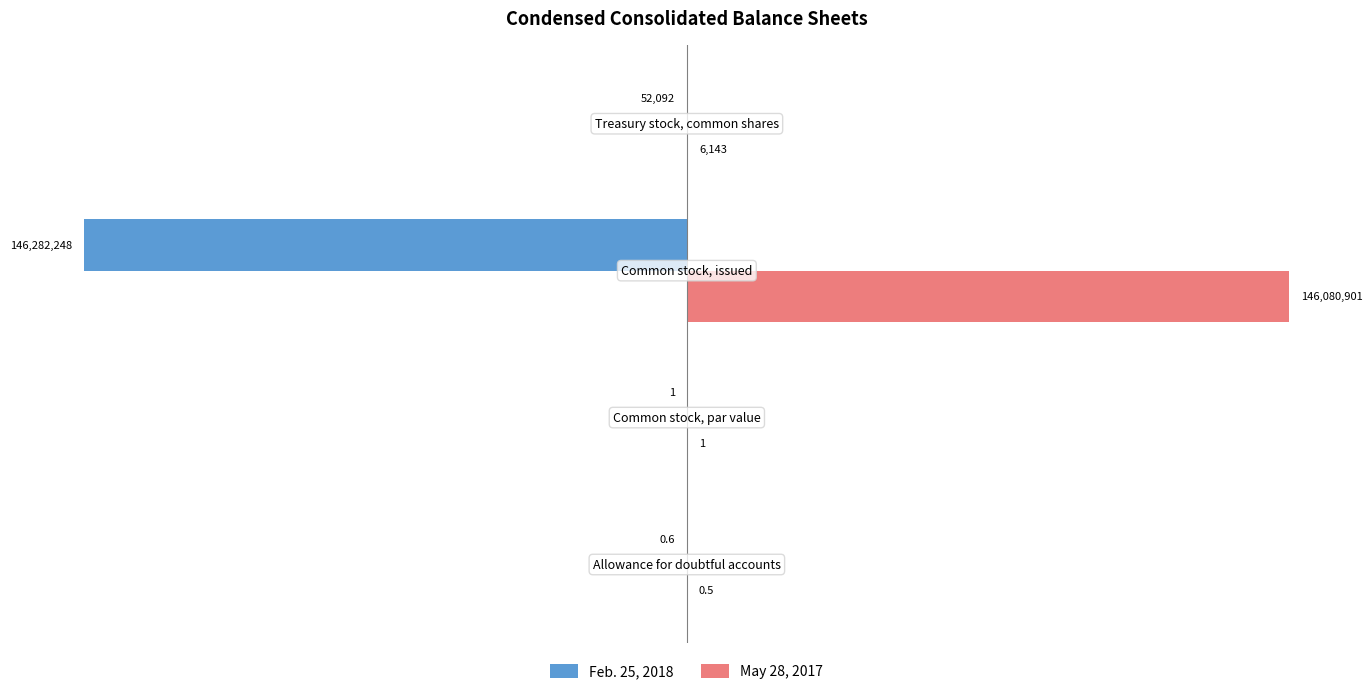

What is the maximum value for Feb. 25, 2018?

-0.6